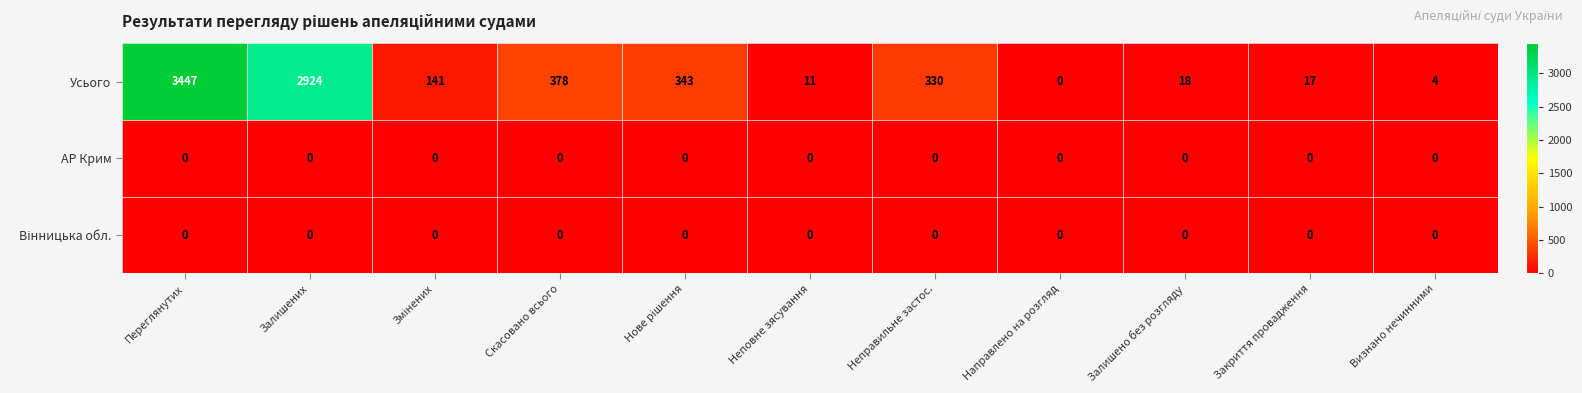

Which series has the widest spread of values?

Усього